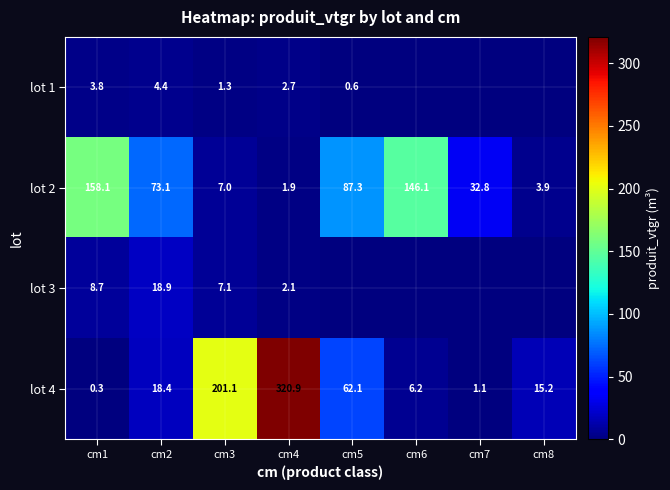

The lot 4 series shows 59.3 at cm3. True or false?

False